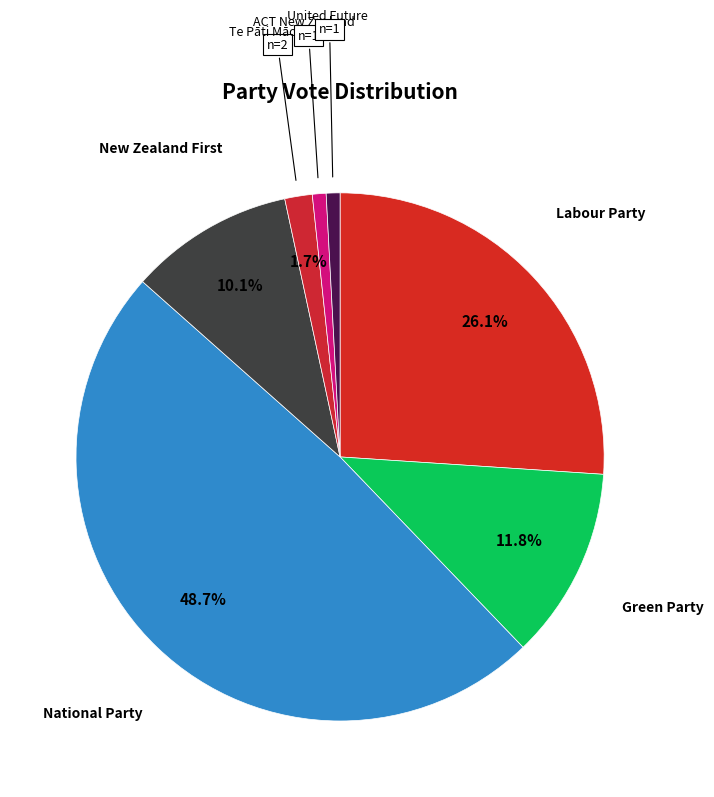

To the nearest percent, what portion does United Future represent?

1%